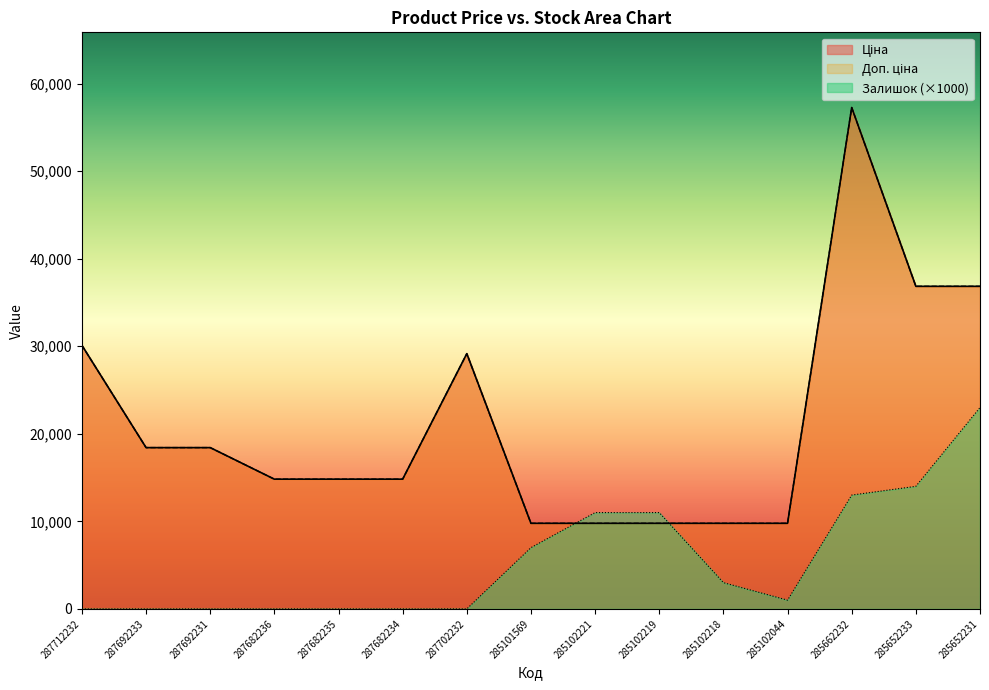

True or false: Доп. ціна and Ціна intersect in this chart.

False